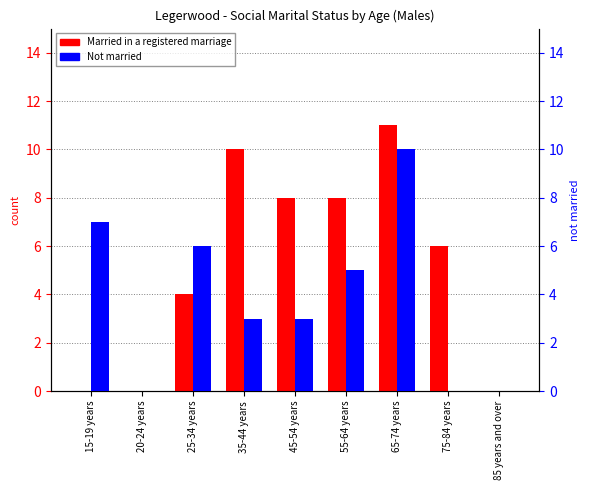

Rank the series at 25-34 years from lowest to highest value.

Married in a registered marriage, Not married